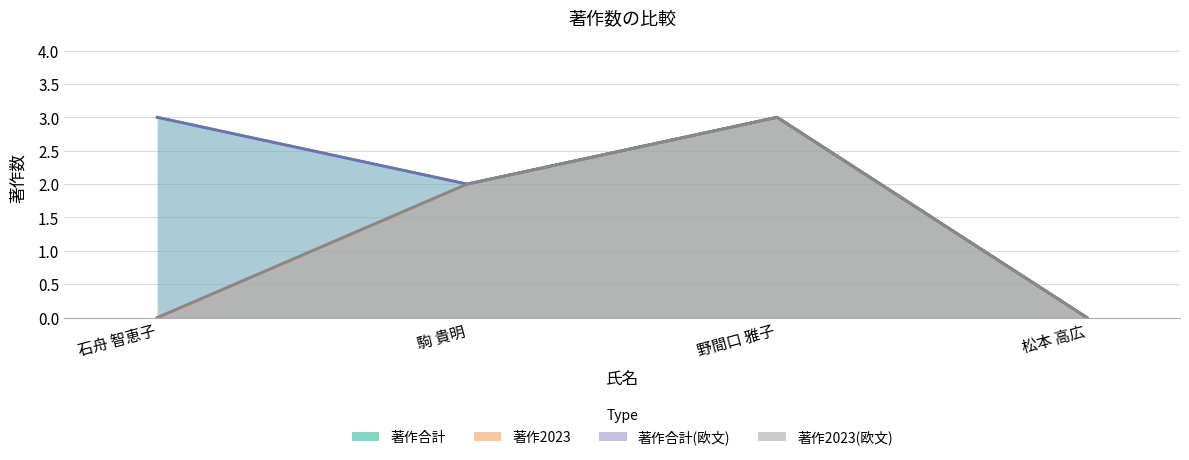

Read the 著作2023 (line) value at 野間口 雅子.

3